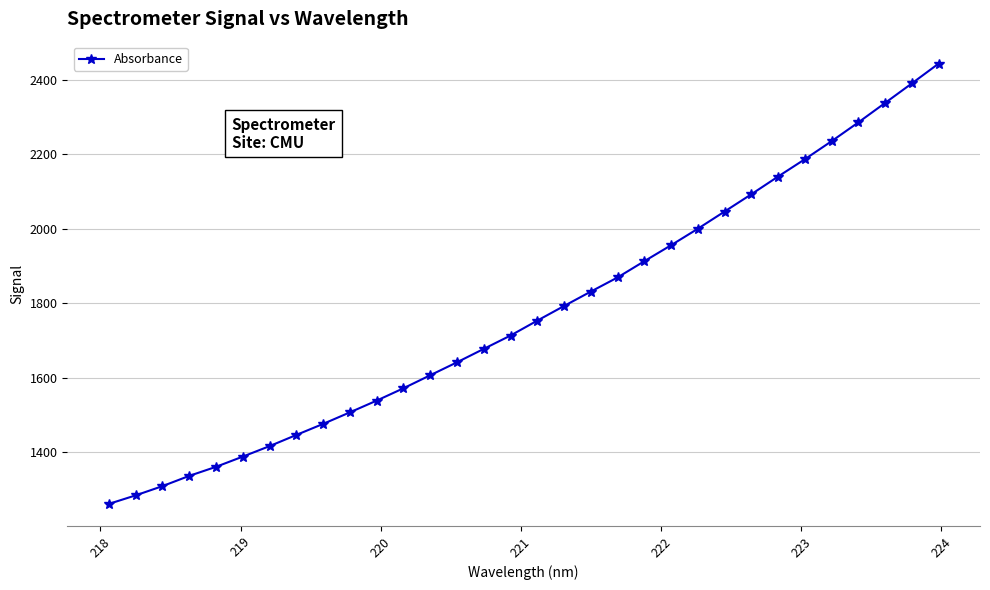

What is the minimum value shown in the chart?

1261.1